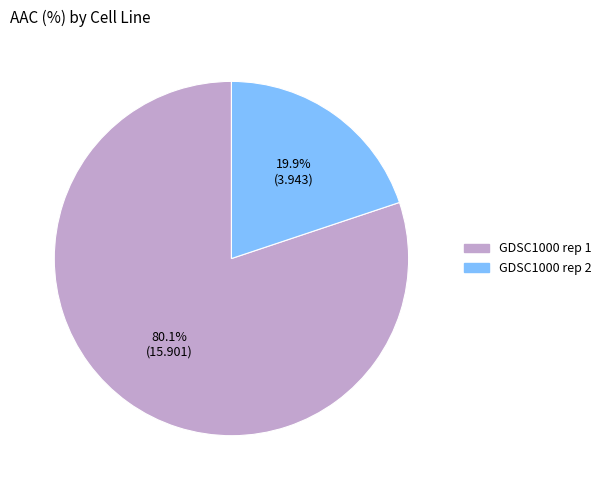

To the nearest percent, what is the difference between the largest and smallest slice percentages?

60%